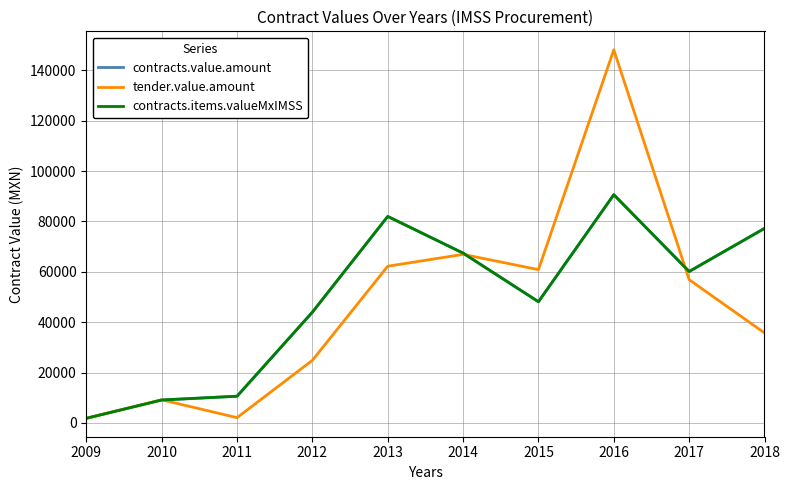

At which category does contracts.items.valueMxIMSS reach its first local valley?

2015